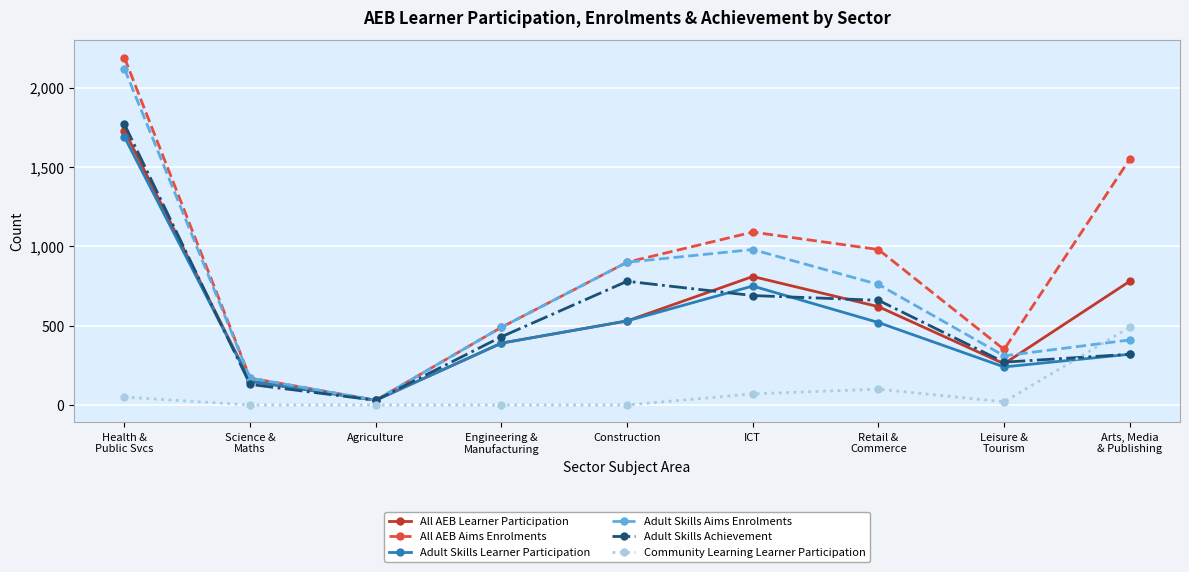

At which category is the sum across all series the highest?

Health &
Public Svcs